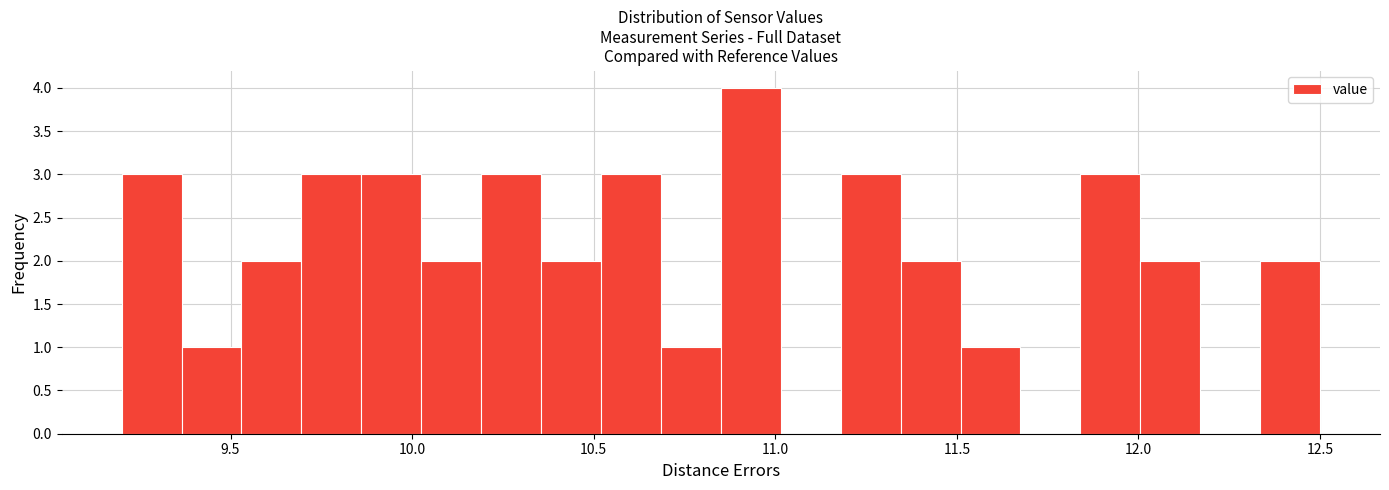

Read against the x-axis, roughly where is the centre of the tallest bar?

10.95